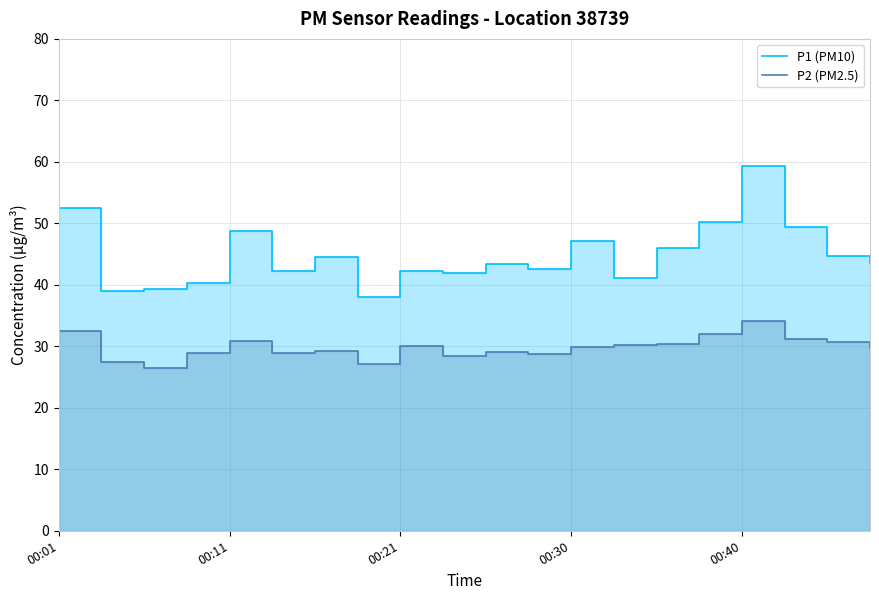

Which has a higher value, 7 or 13?

13